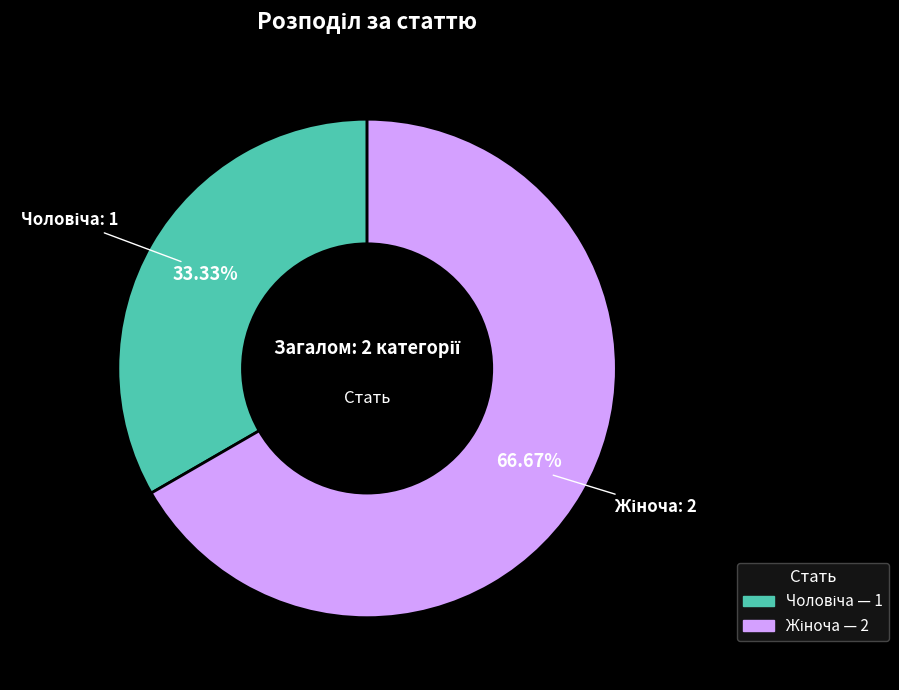

Is there any slice that represents more than half of the pie?

Yes